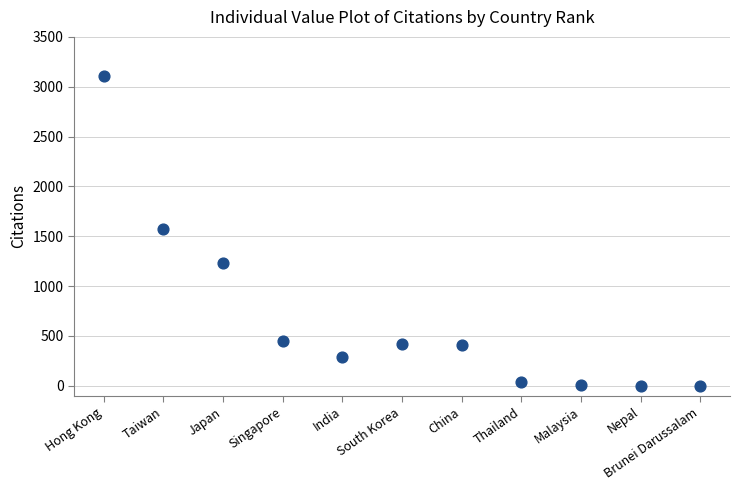

What is the range of Y values (max minus min)?

3105